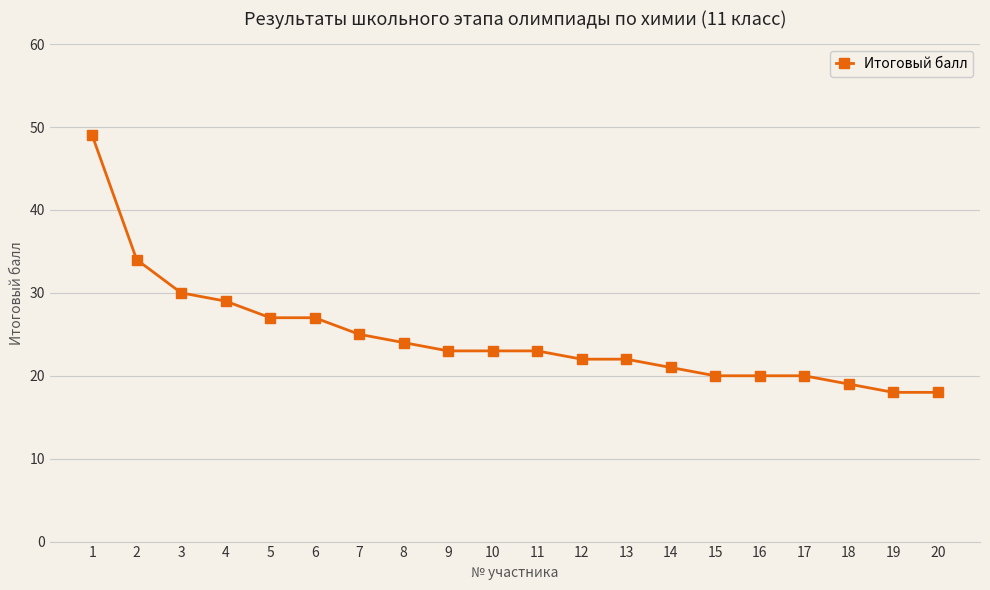

What is the average value?

25